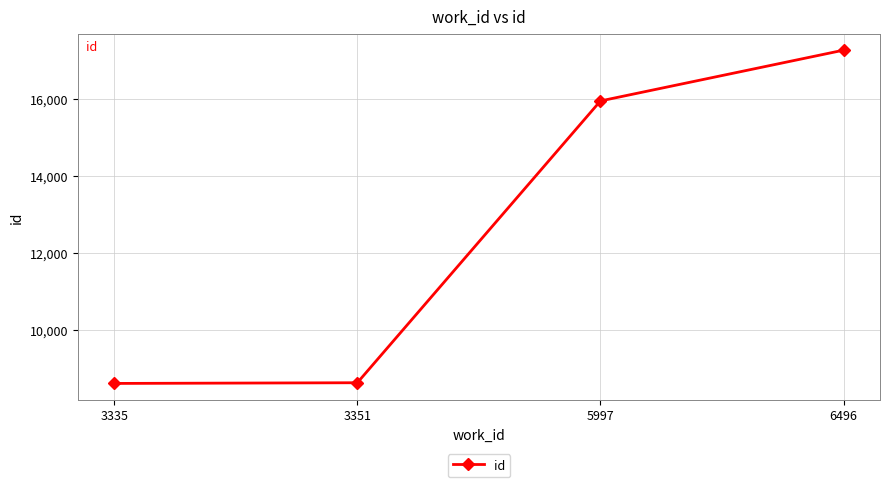

What is the value of the 3rd point from the left?

15955